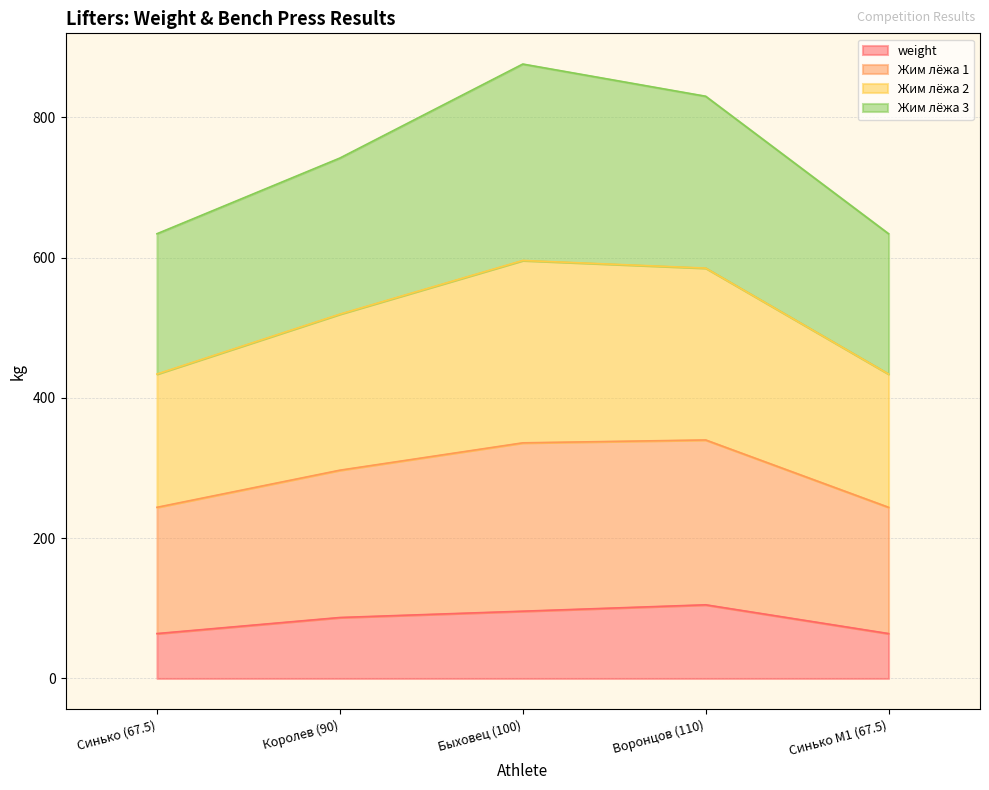

Does the chart have visible grid lines?

Yes